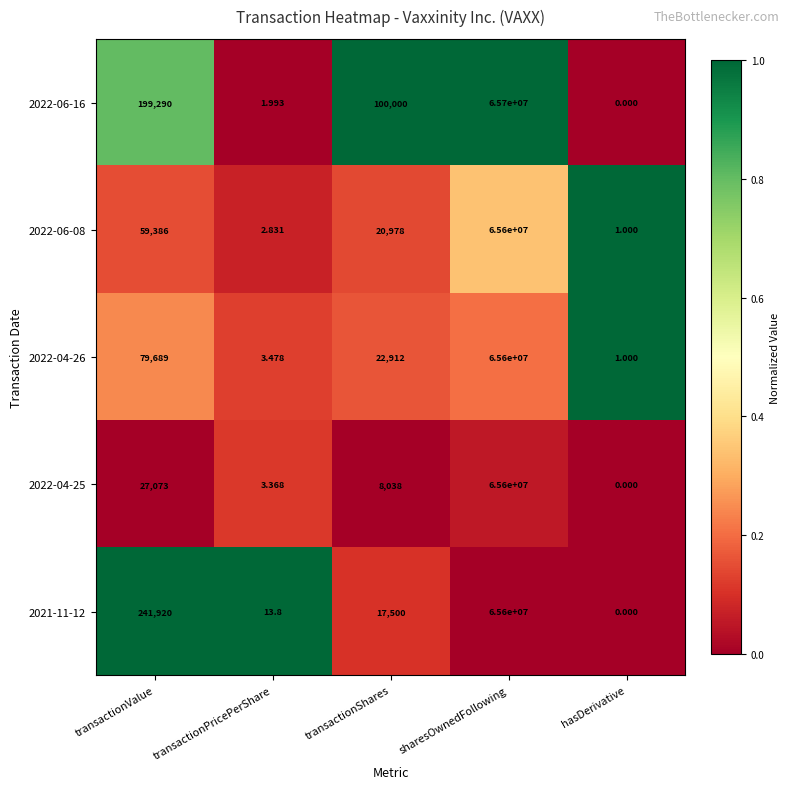

Which series has the largest total across all categories?

2022-06-16